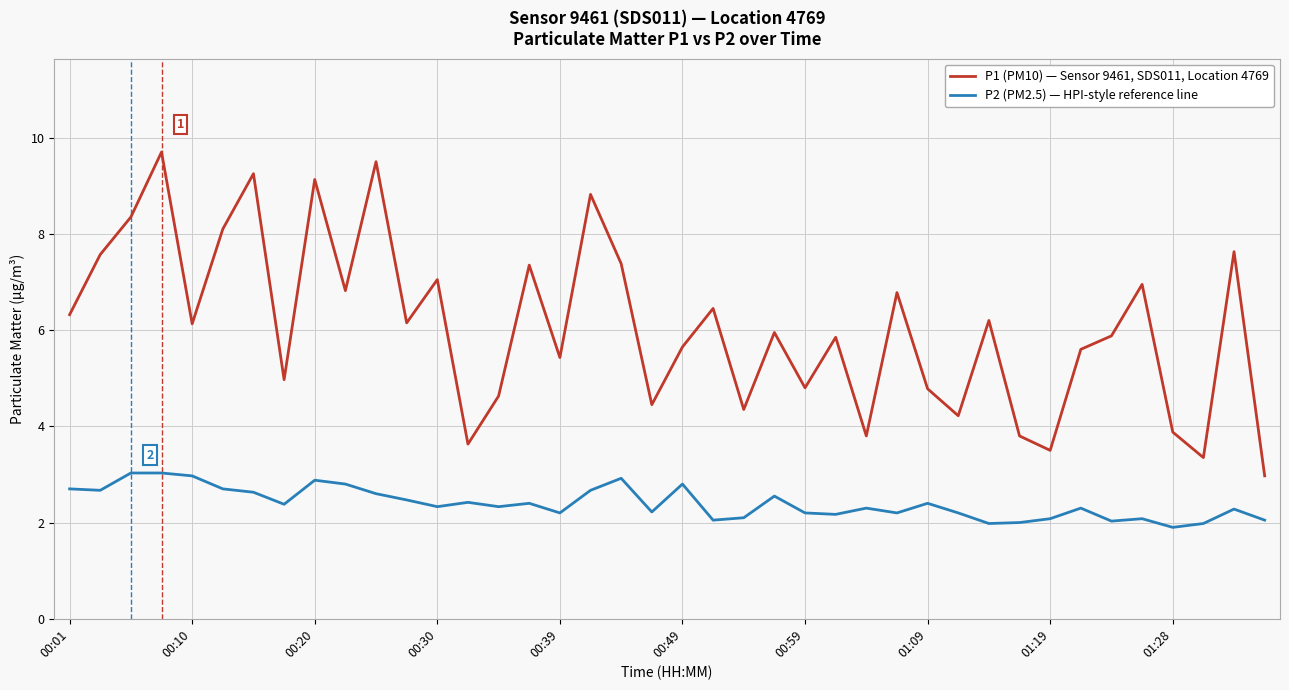

What is the difference between the maximum and minimum values in the P2 (PM2.5) — HPI-style reference line series?

1.1